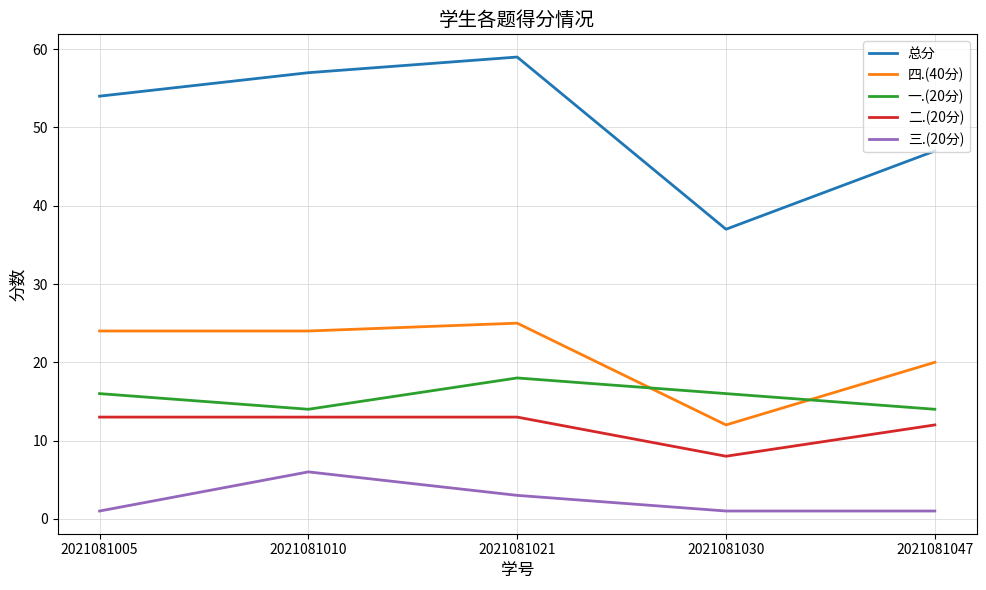

What is the sum of all 三.(20分) values?

12